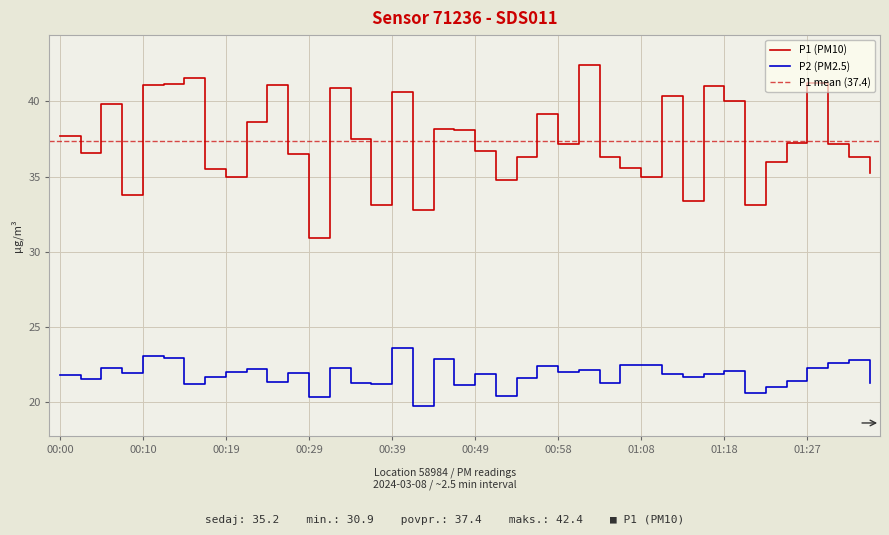

Reading left to right, extract all data points from this chart.

P1: 00:00=37.7	00:02=36.6	00:05=39.9	00:07=33.8	00:10=41.1	00:12=41.2	00:14=41.5	00:17=35.5	00:19=35.0	00:22=38.6	00:24=41.1	00:27=36.5	00:29=30.9	00:32=40.9	00:34=37.5	00:36=33.1	00:39=40.6	00:41=32.8	00:44=38.2	00:46=38.1	00:49=36.7	00:51=34.8	00:53=36.3	00:56=39.2	00:58=37.2	01:01=42.4	01:03=36.3	01:06=35.6	01:08=35.0	01:11=40.4	01:13=33.4	01:15=41.0	01:18=40.0	01:20=33.1	01:23=36.0	01:25=37.2	01:27=41.2	01:30=37.2	01:32=36.3	01:35=35.2
P2: 00:00=21.8	00:02=21.5	00:05=22.2	00:07=21.9	00:10=23.1	00:12=22.9	00:14=21.2	00:17=21.6	00:19=22.0	00:22=22.2	00:24=21.3	00:27=21.9	00:29=20.3	00:32=22.2	00:34=21.2	00:36=21.2	00:39=23.6	00:41=19.7	00:44=22.9	00:46=21.1	00:49=21.8	00:51=20.4	00:53=21.6	00:56=22.4	00:58=22.0	01:01=22.1	01:03=21.2	01:06=22.5	01:08=22.5	01:11=21.9	01:13=21.7	01:15=21.8	01:18=22.1	01:20=20.6	01:23=21.0	01:25=21.4	01:27=22.2	01:30=22.6	01:32=22.8	01:35=21.3